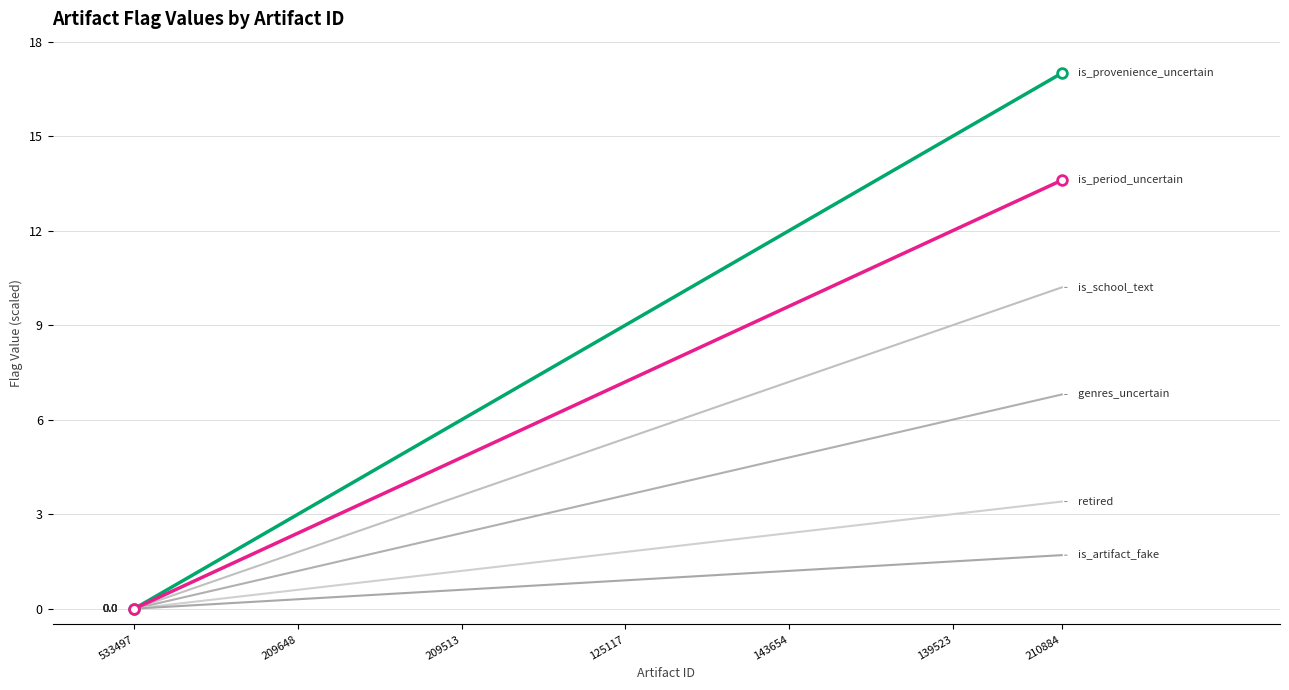

How many lines are shown in the chart?

6